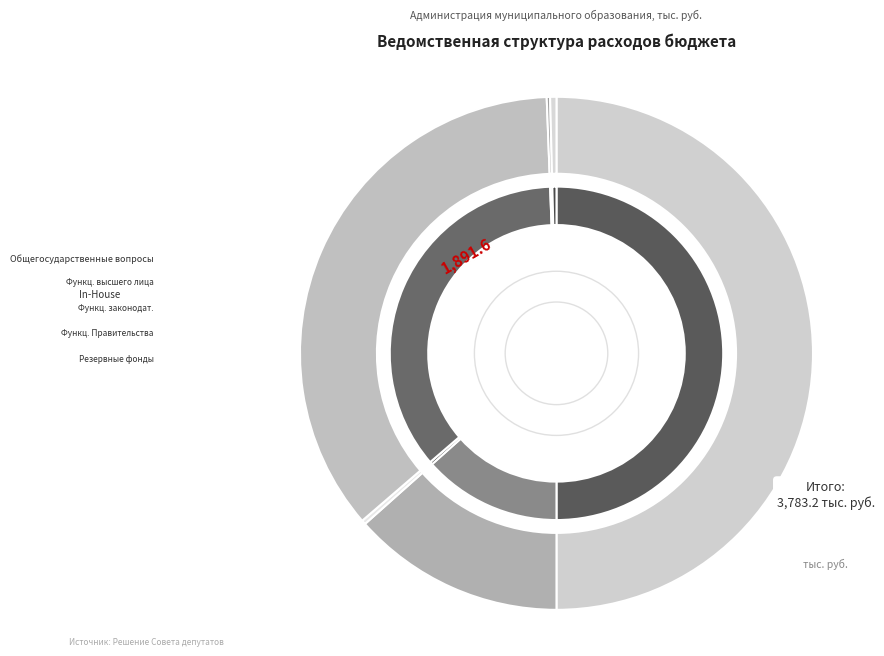

How many segments does this pie chart have?

6